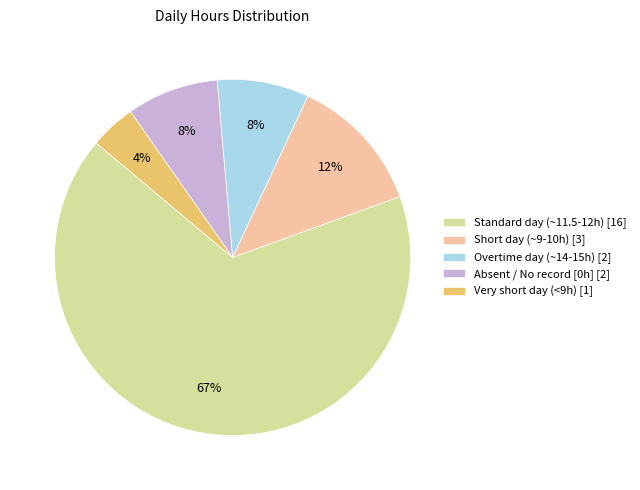

What percentage is the Absent / No record [0h] [2] slice, to the nearest percent?

8%